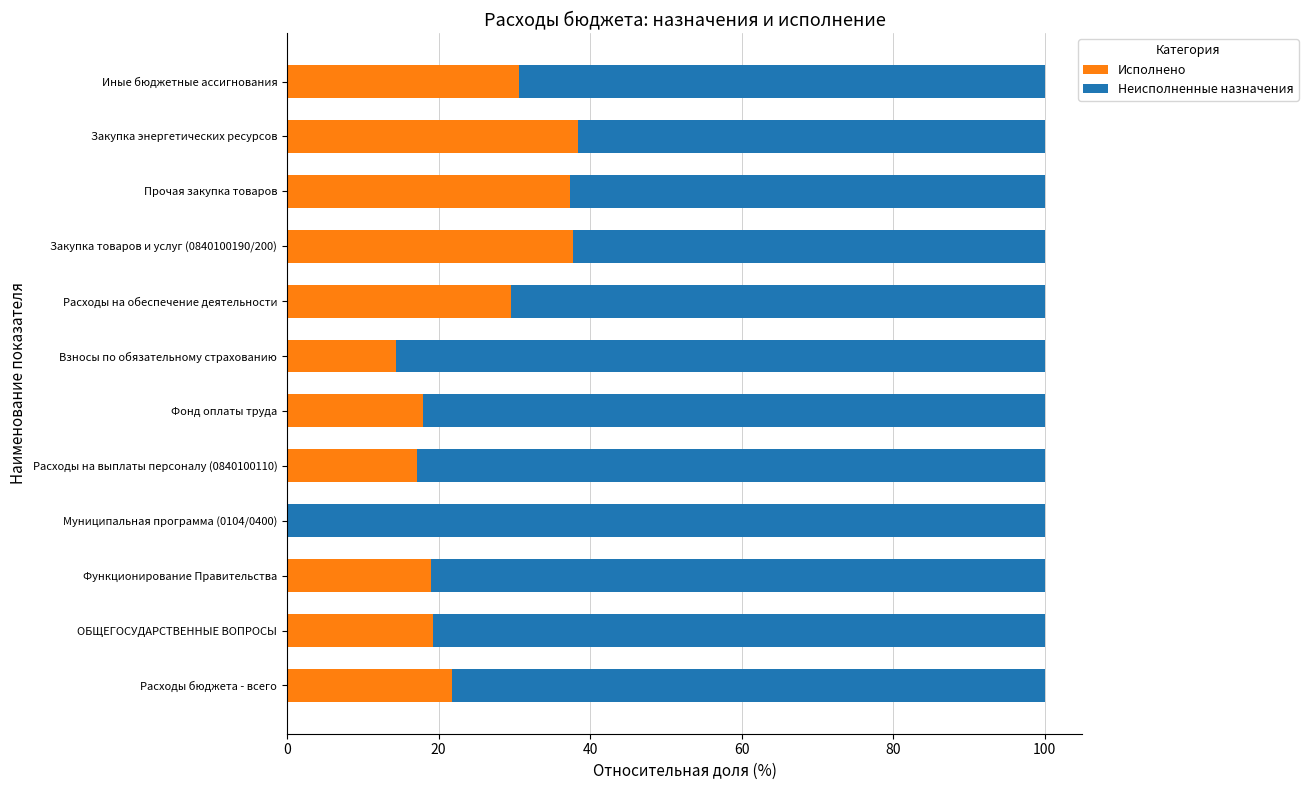

What is the total value across all series at Фонд оплаты труда?

100.0